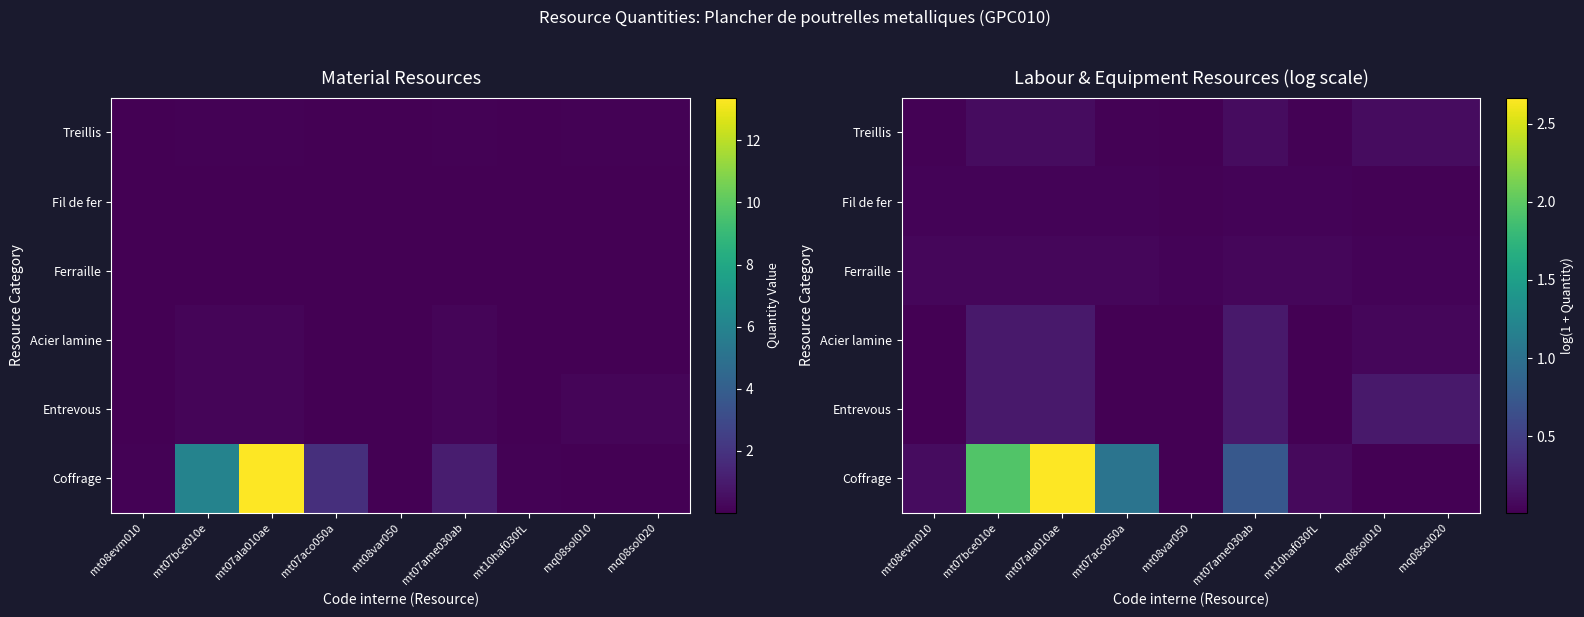

Is the value of Coffrage at mt07aco050a greater than the value of Acier lamine at mt10haf030fL?

Yes